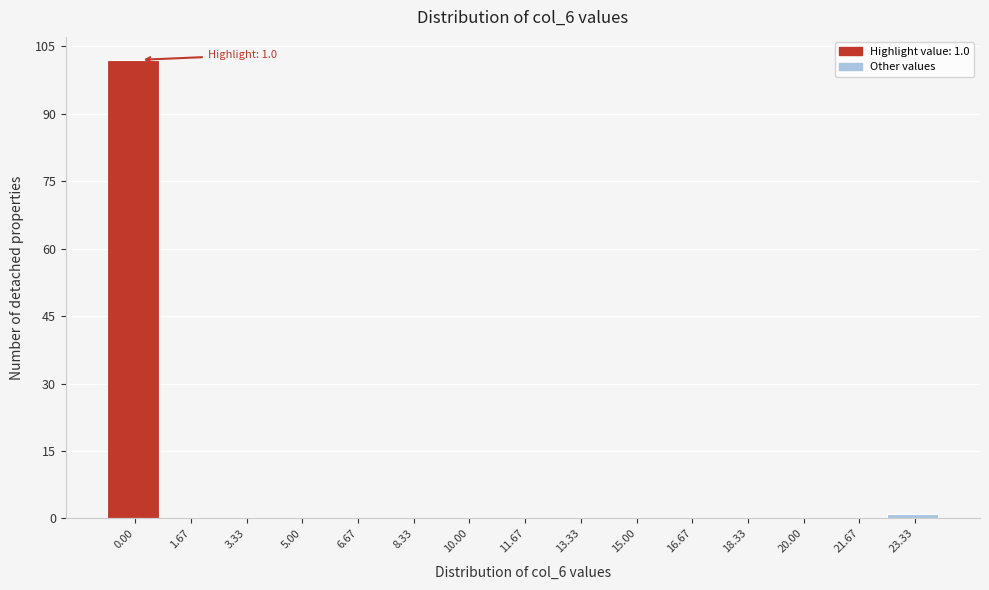

Reading left to right, extract all data points from this chart.

0.00=102	1.67=0	3.33=0	5.00=0	6.67=0	8.33=0	10.00=0	11.67=0	13.33=0	15.00=0	16.67=0	18.33=0	20.00=0	21.67=0	23.33=1